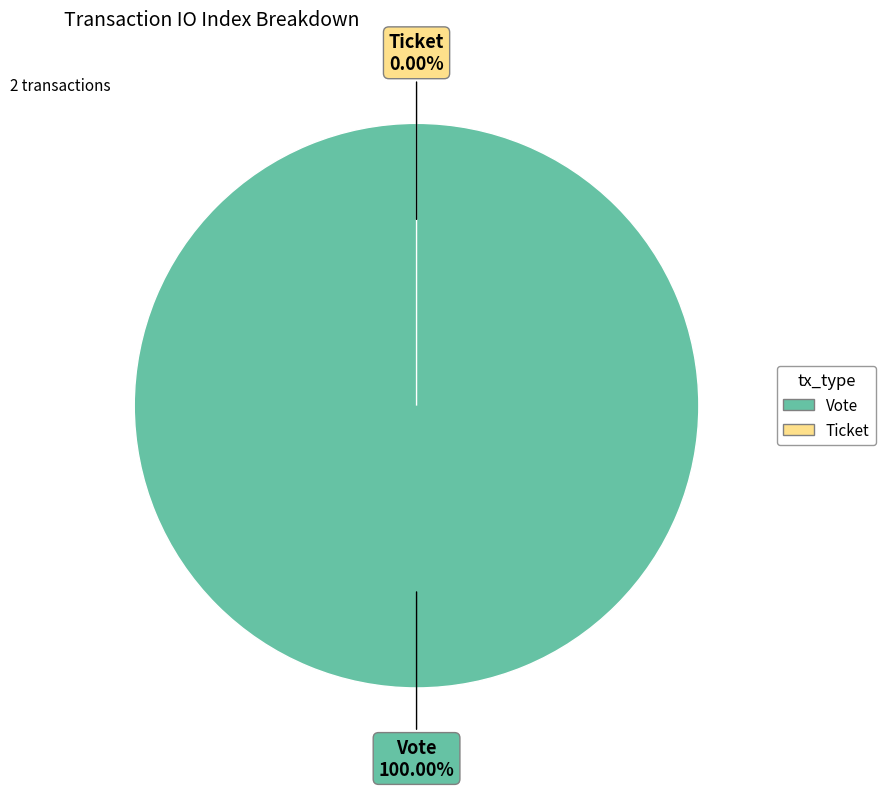

Does any single category account for the majority?

Yes